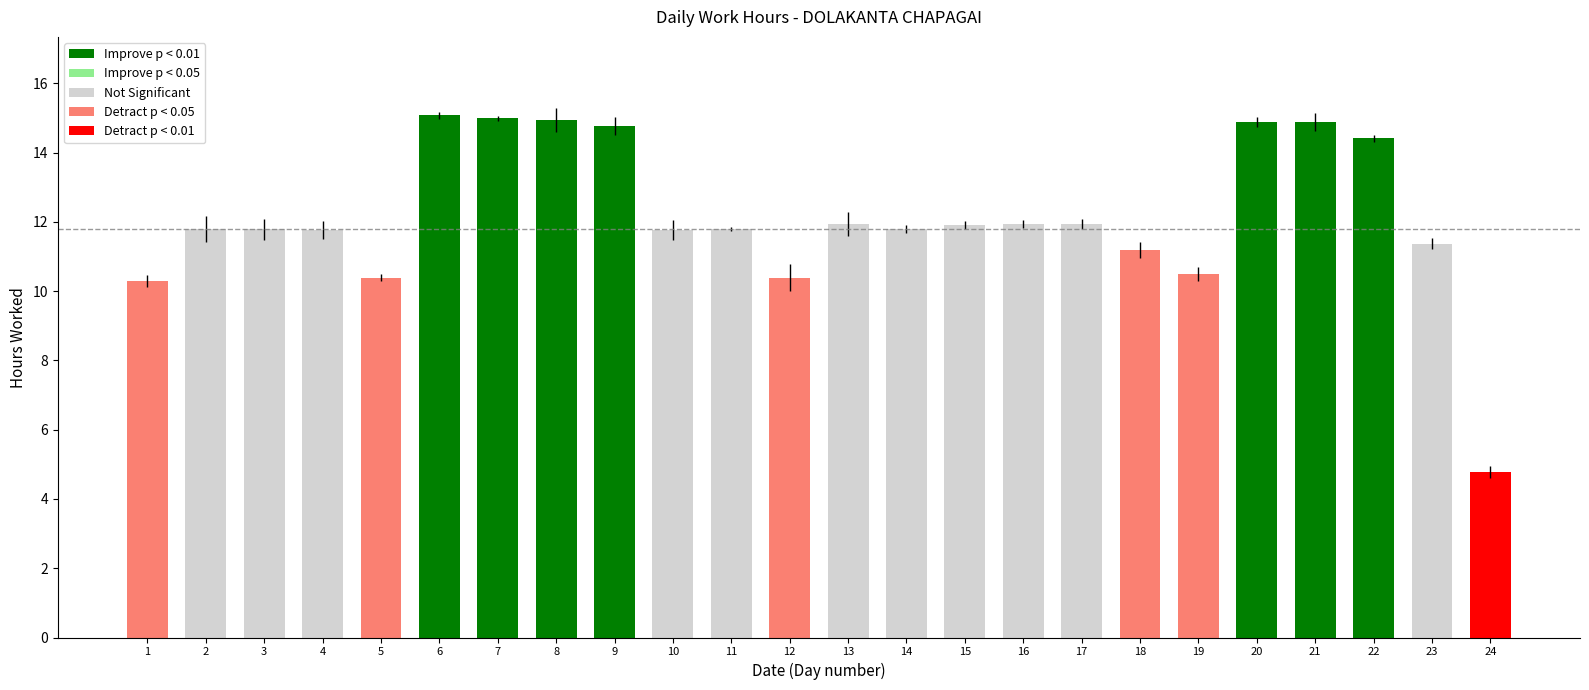

Rank the categories by value from highest to lowest.

6, 7, 8, 21, 20, 9, 22, 16, 13, 17, 15, 11, 14, 2, 3, 10, 4, 23, 18, 19, 5, 12, 1, 24